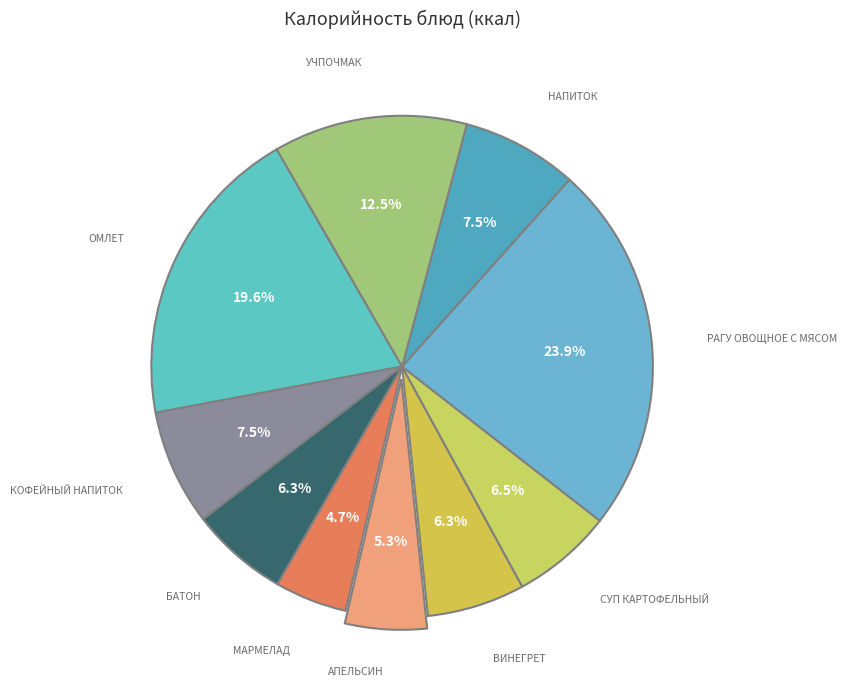

Is there any slice that represents more than half of the pie?

No